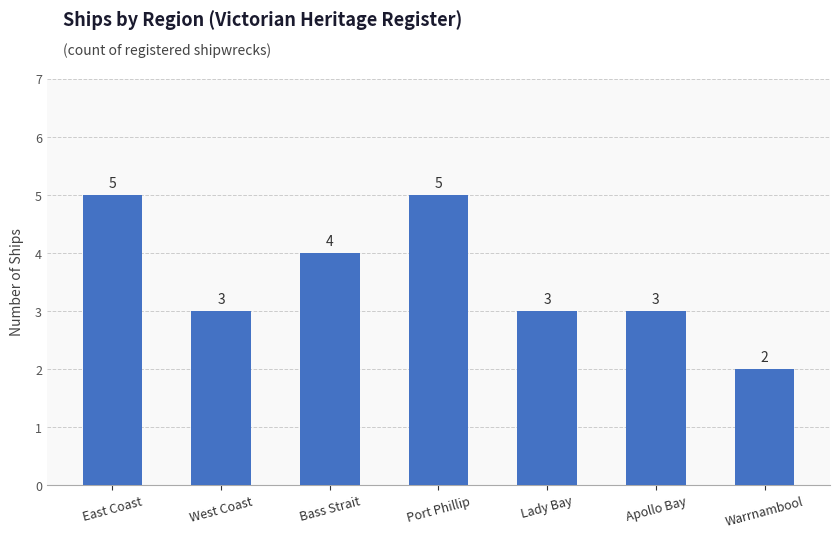

The value at Port Phillip is 9. True or false?

False